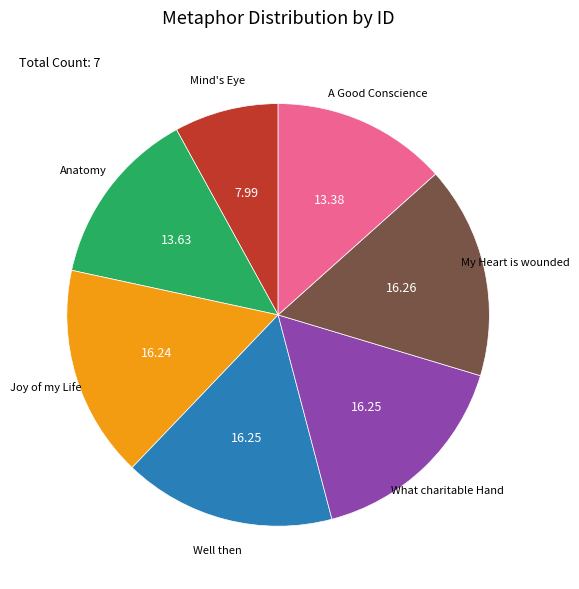

Is there any slice that represents more than half of the pie?

No